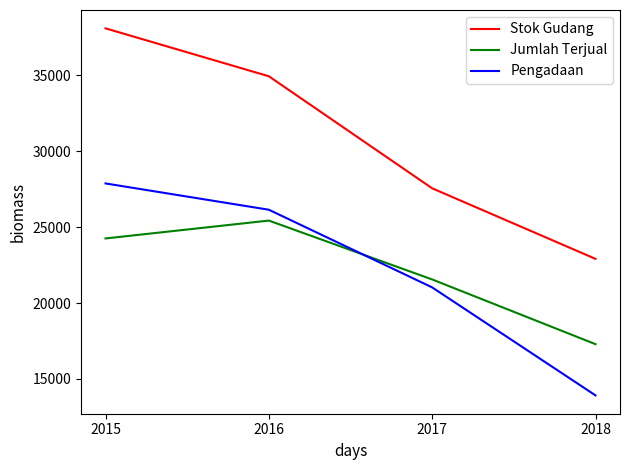

How many lines are shown in the chart?

3